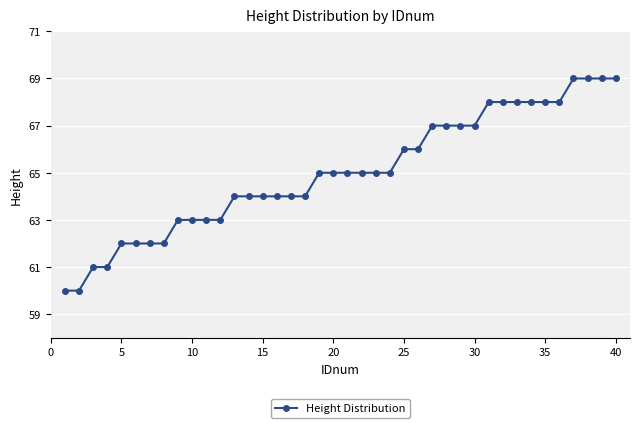

What is the value of the 9th point from the left?

63